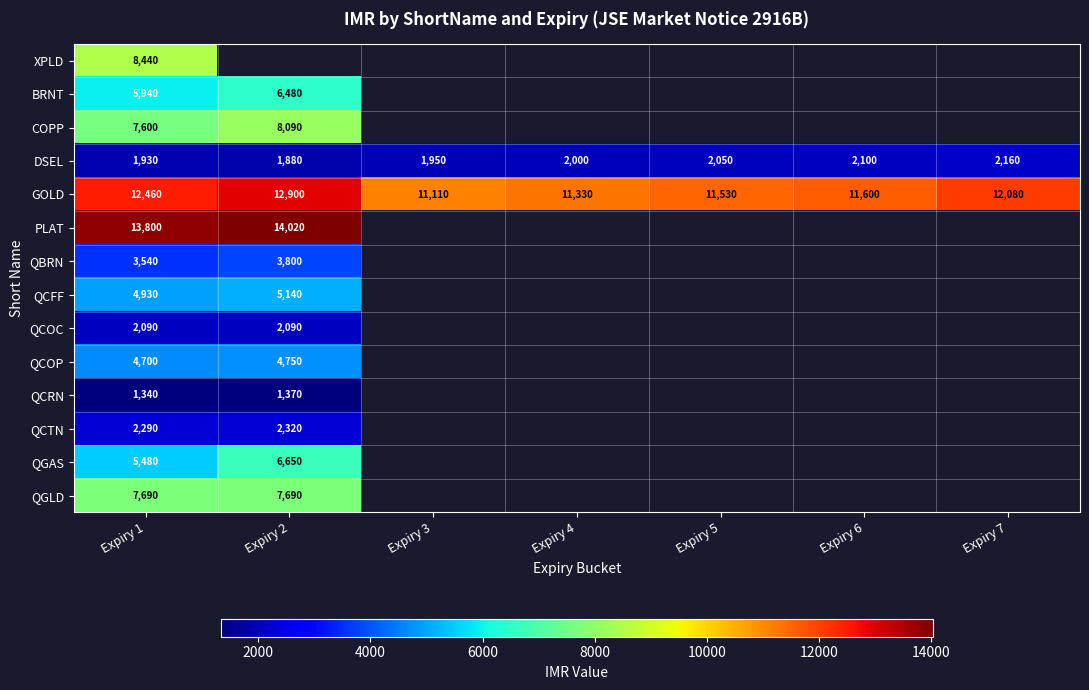

Which has a higher value, Expiry 1 or Expiry 2?

Expiry 2